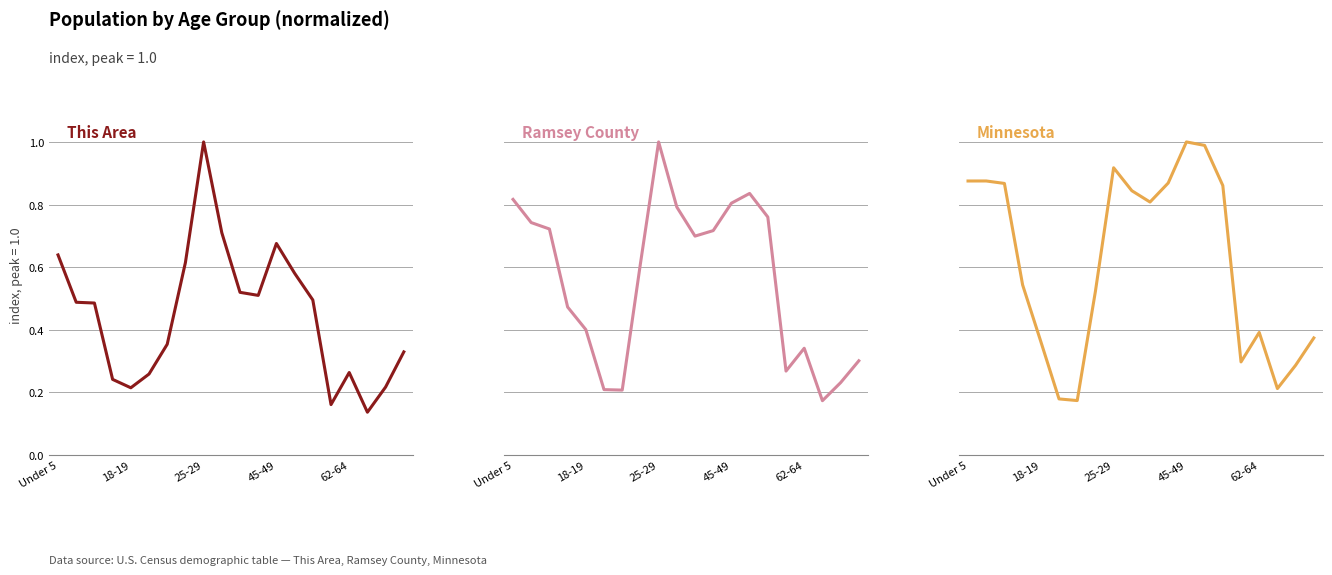

Where is This Area nearest to the value 0?

17